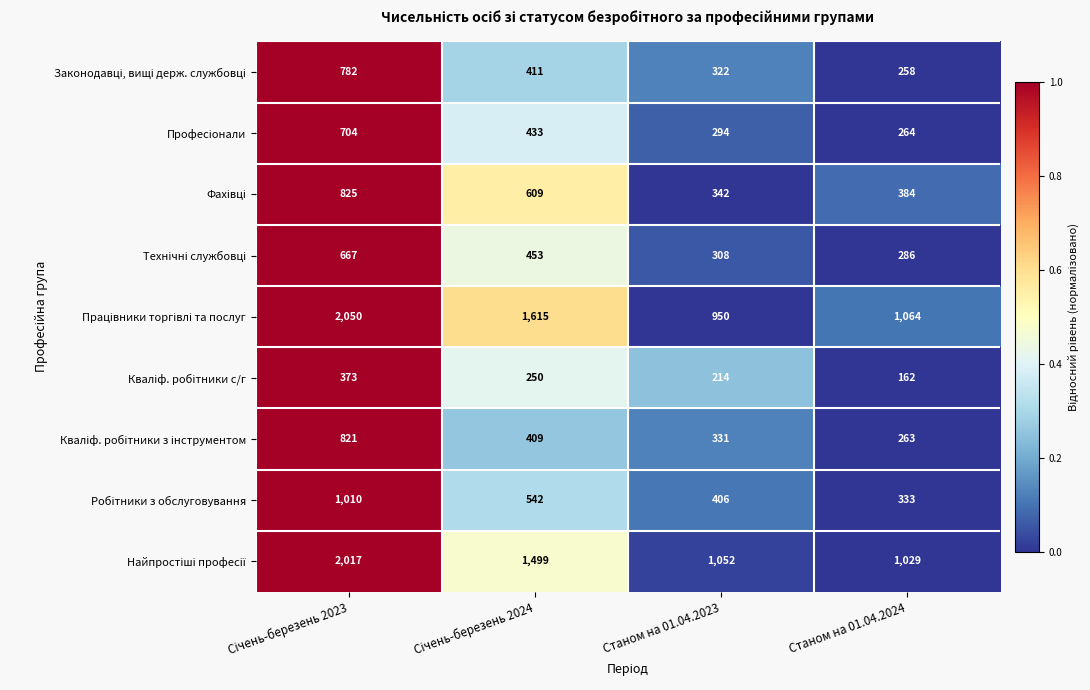

What is the maximum value shown in the chart?

2050